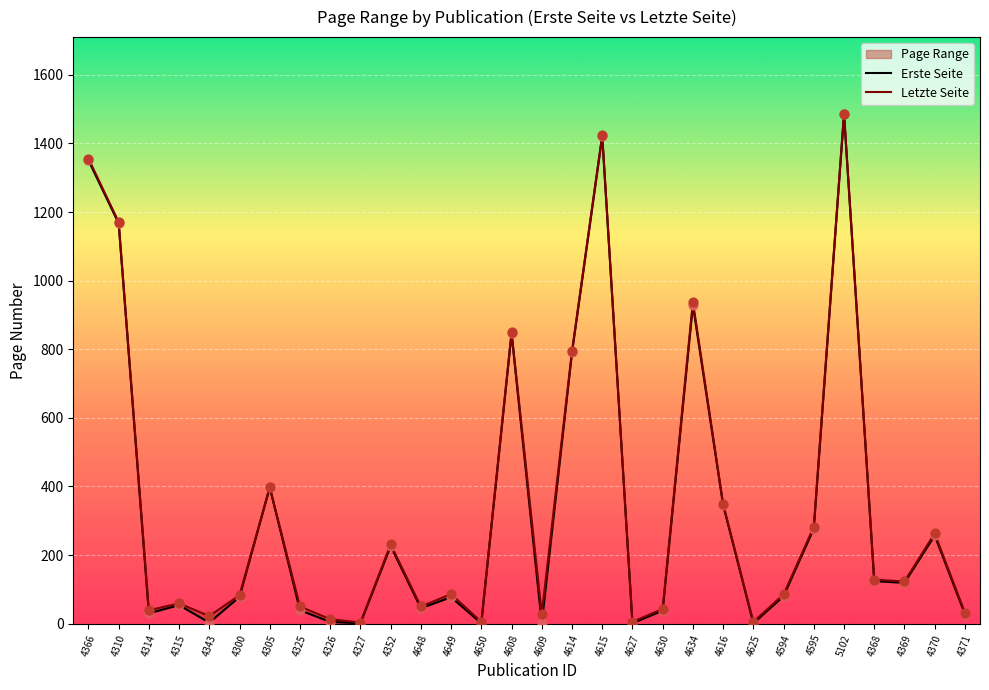

Which series has the largest total across all categories?

Letzte Seite